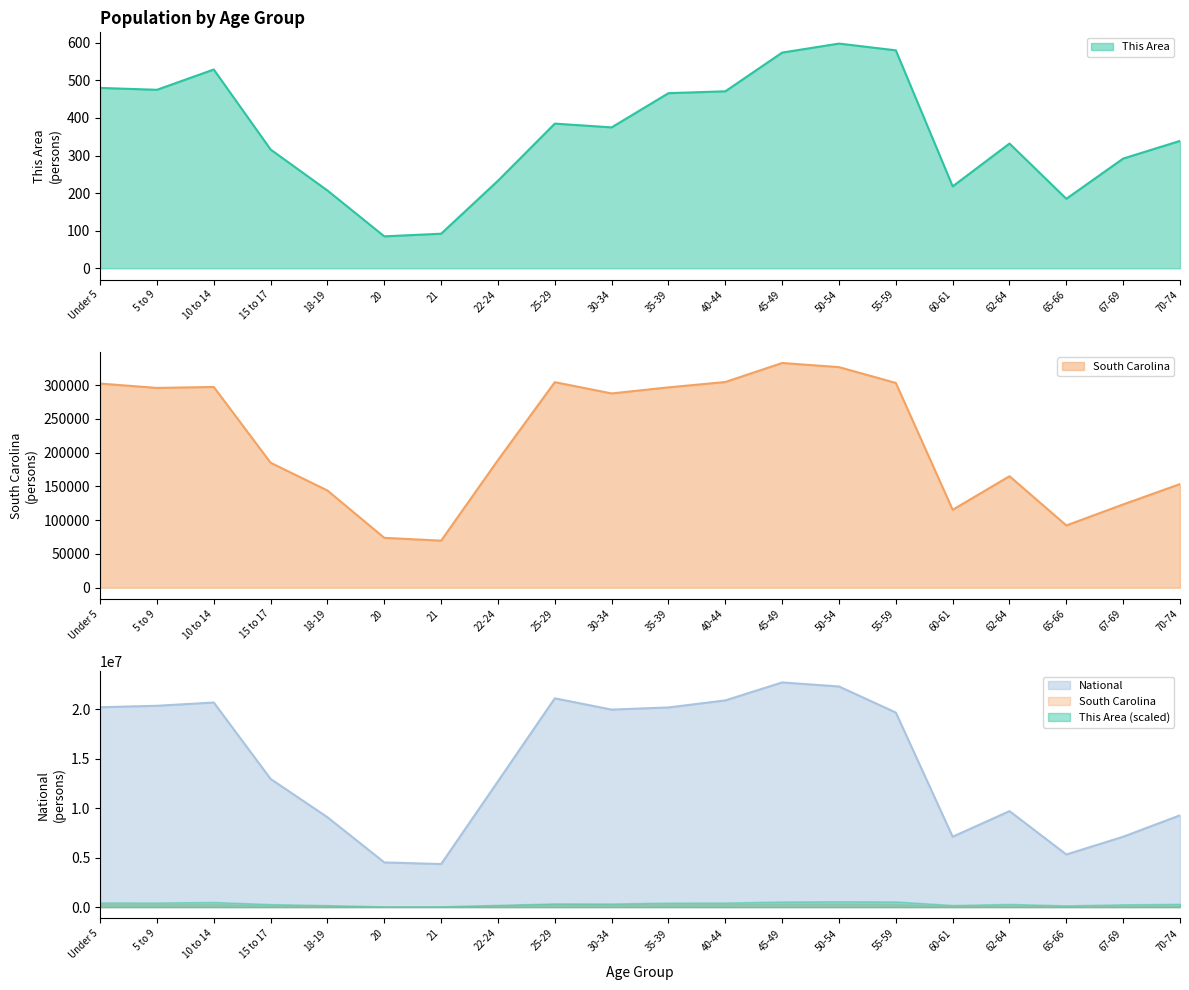

True or false: This Area and National cross at least once.

False